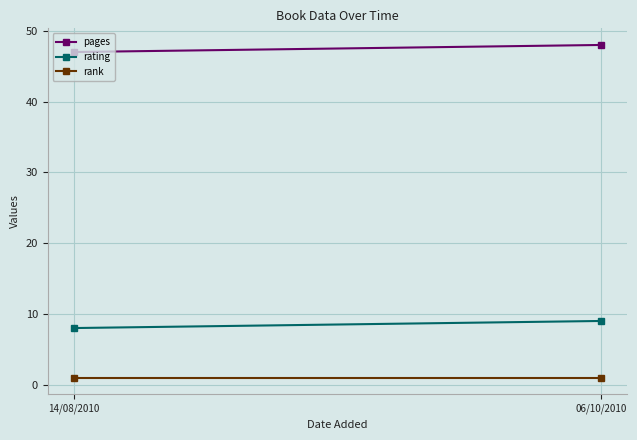

Which label corresponds to the largest value in the chart?

06/10/2010